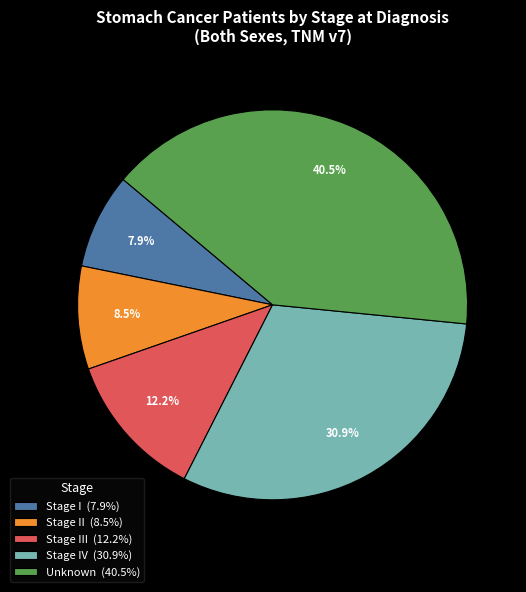

Which has a higher value, Stage I (7.9%) or Stage III (12.2%)?

Stage III (12.2%)